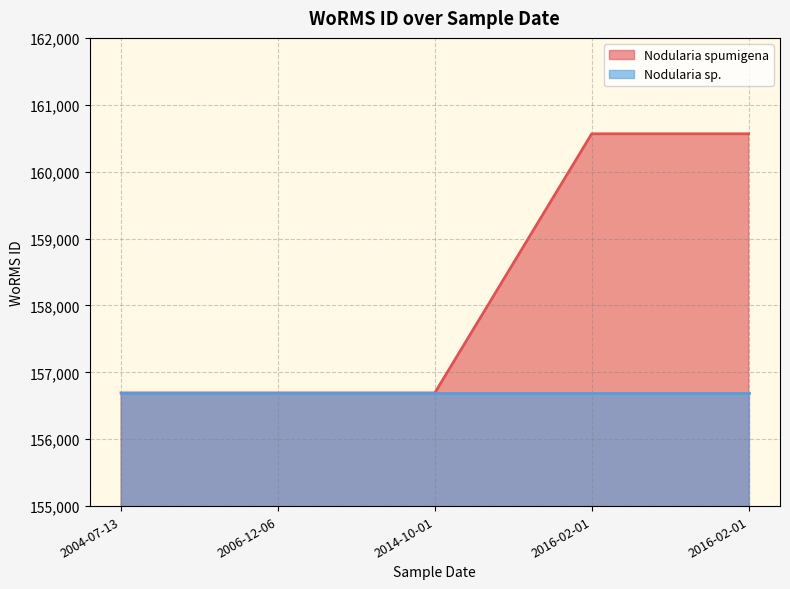

Which category has the lowest value across all series?

2004-07-13